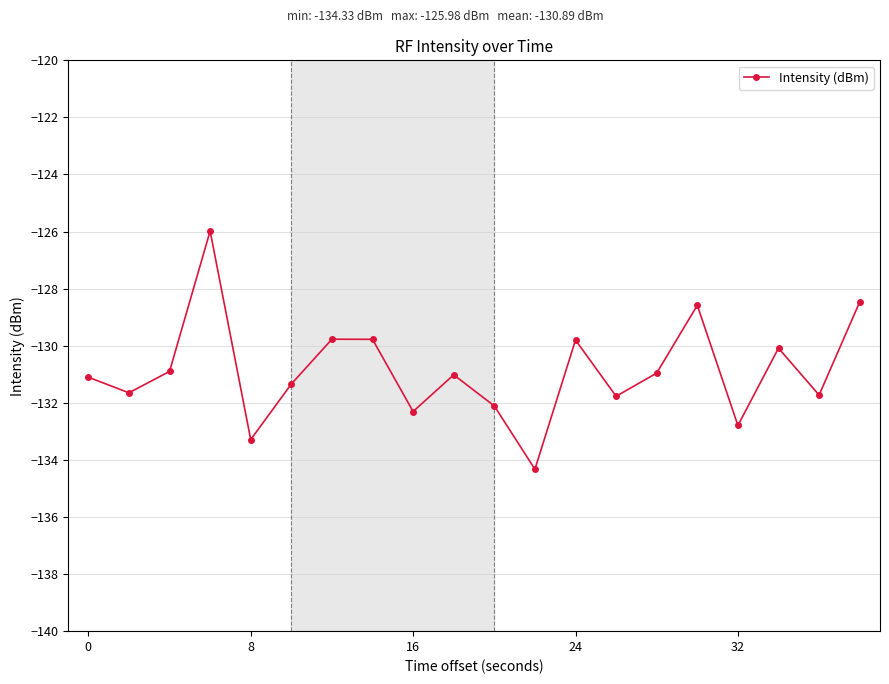

What is the maximum value shown in the chart?

-126.0